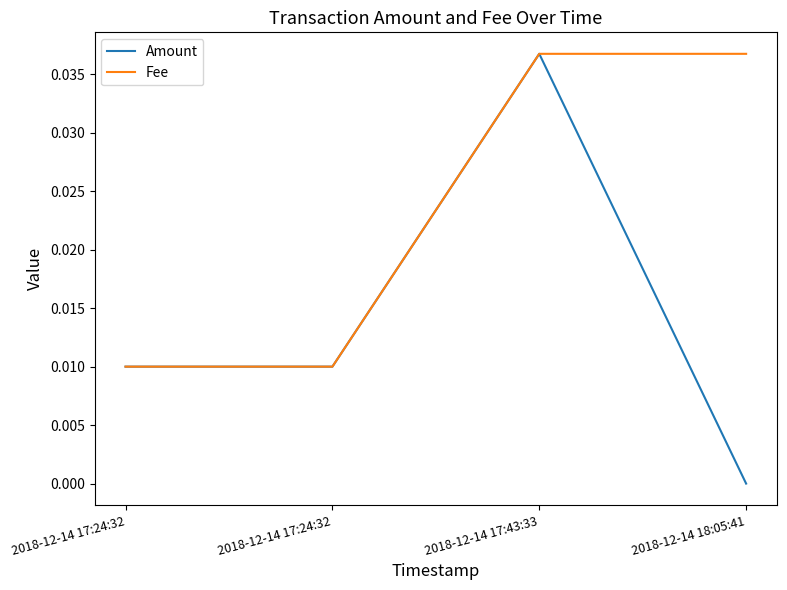

How many distinct data groups are displayed?

2